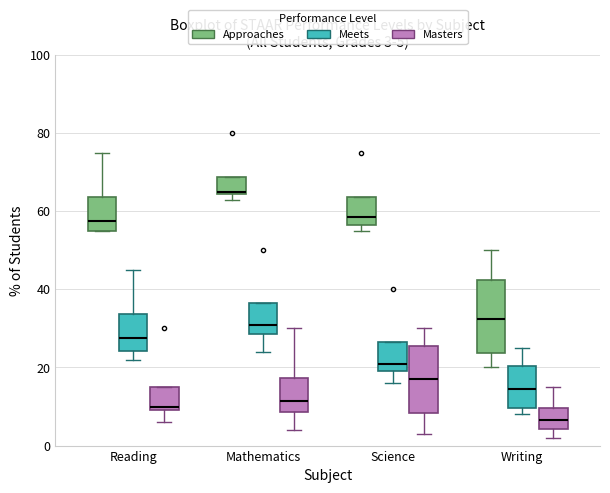

Which box's median line is the lowest?

Writing (Masters)